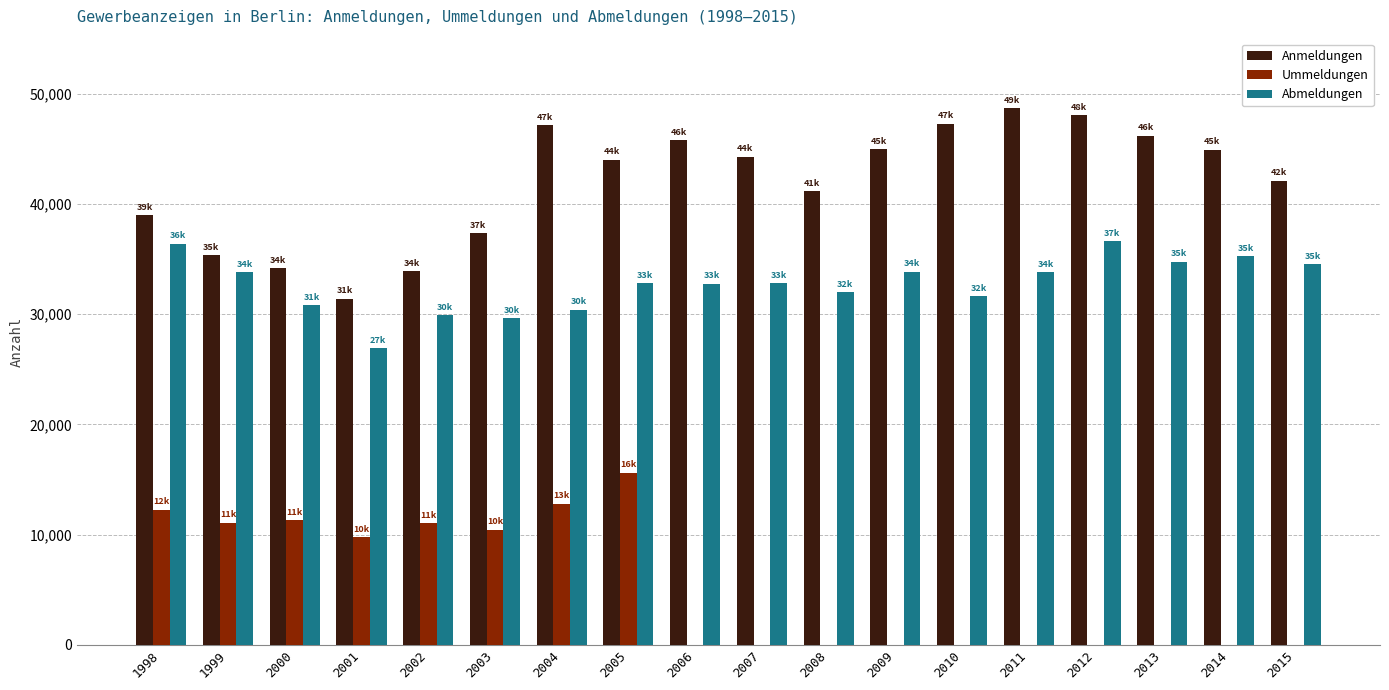

How many data points does each series have?

18